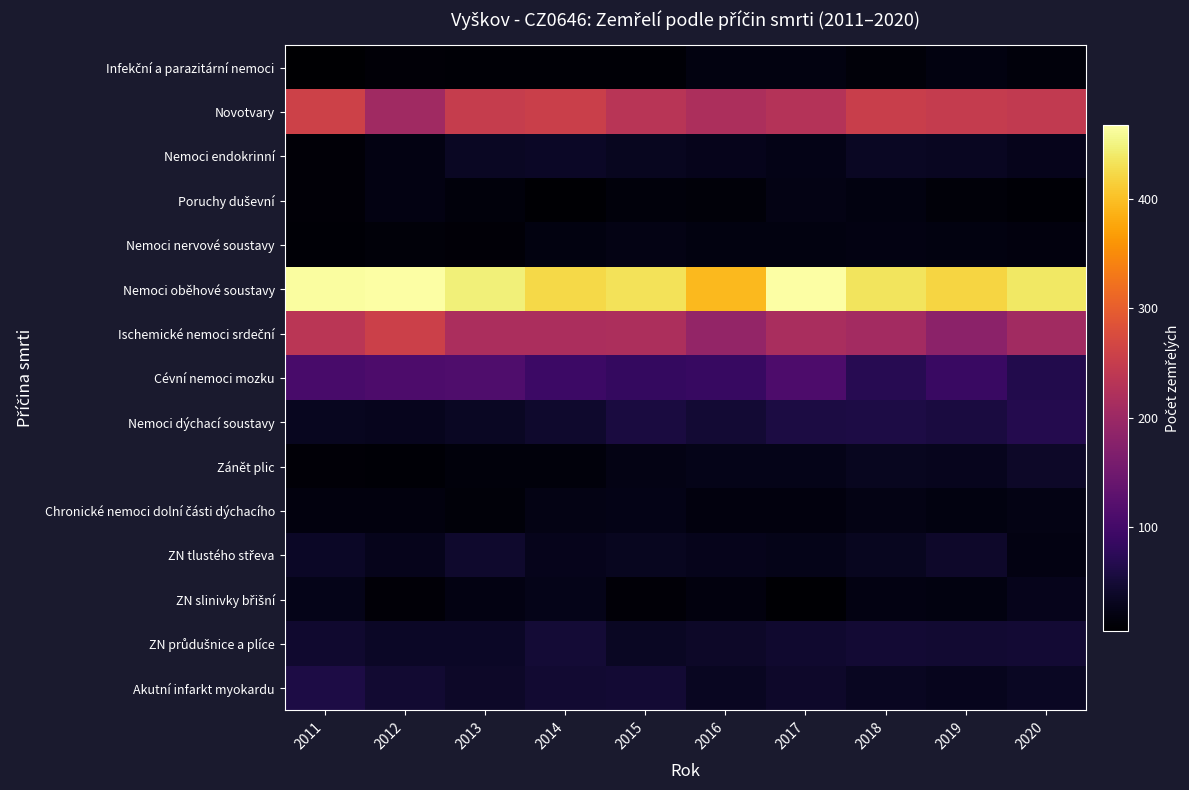

How many series are shown in this chart?

15